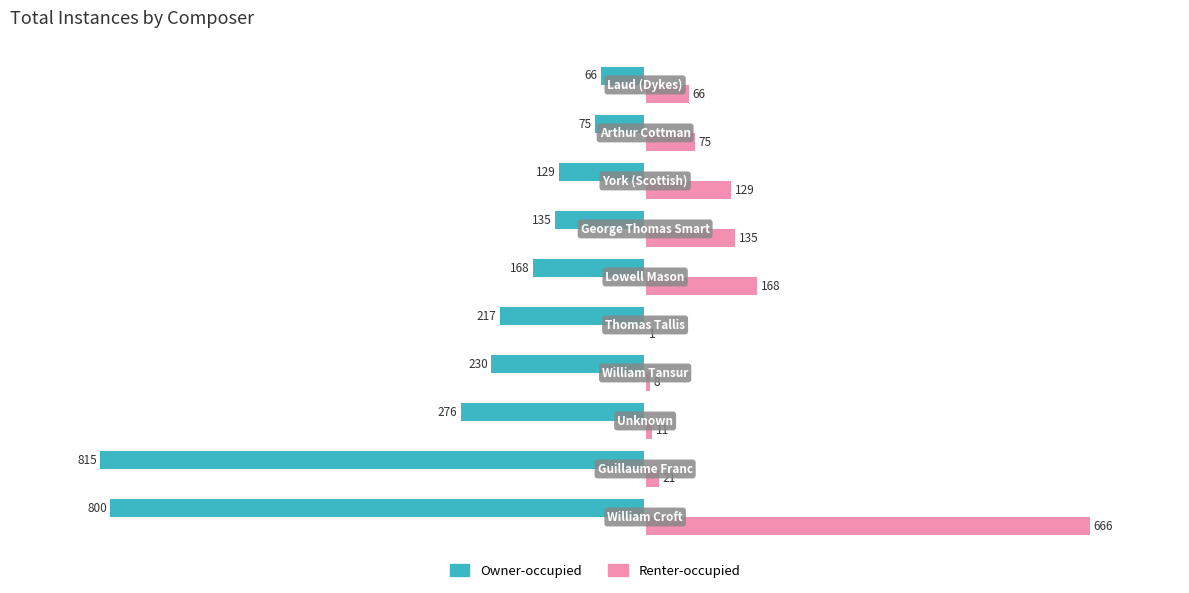

What is the highest value of the Owner-occupied series?

-66